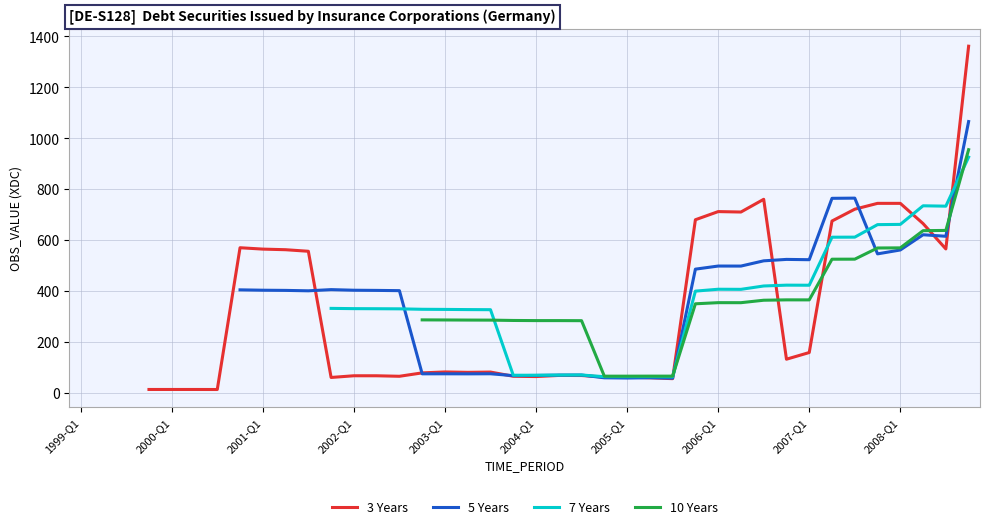

What position from the right is 29?

11